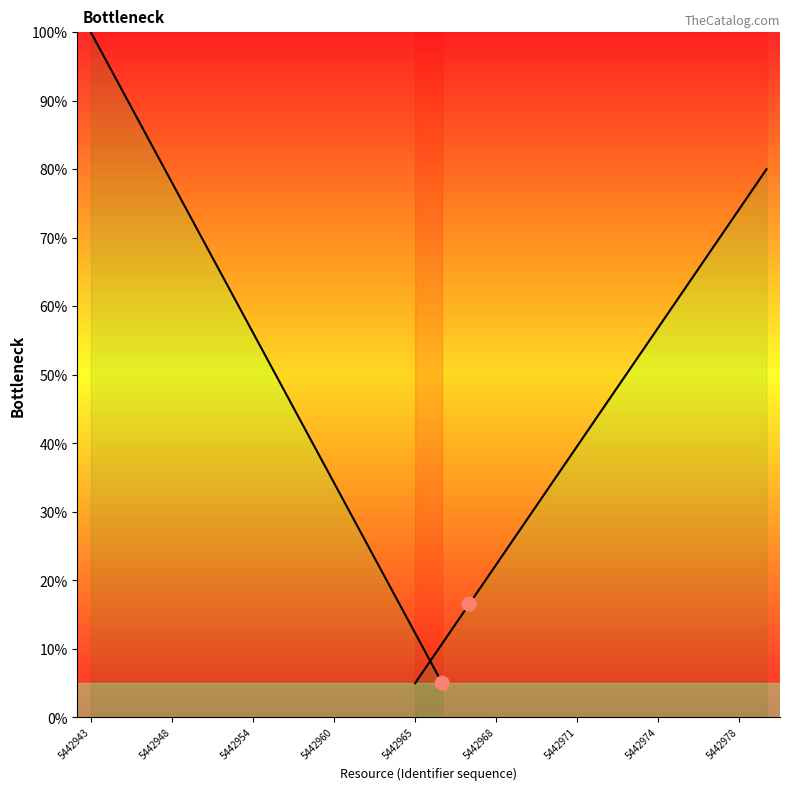

At how many categories does at least one series exceed 87?

2